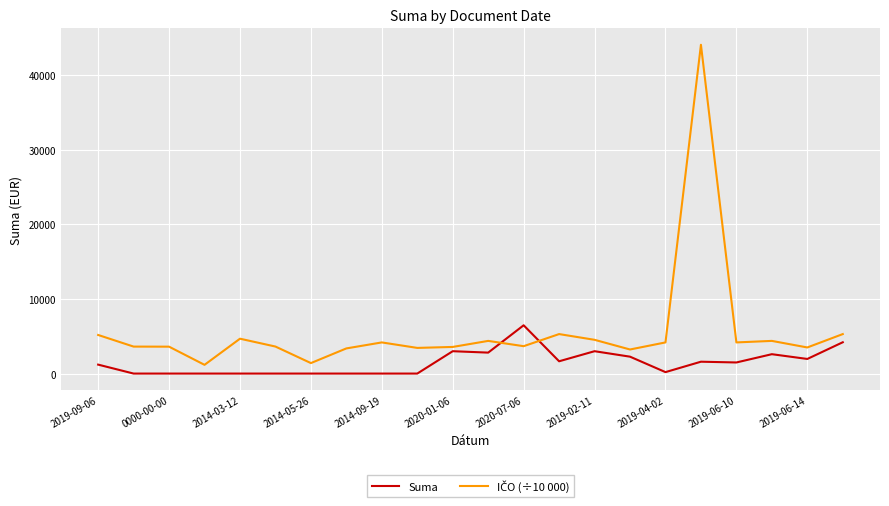

How many lines are shown in the chart?

2